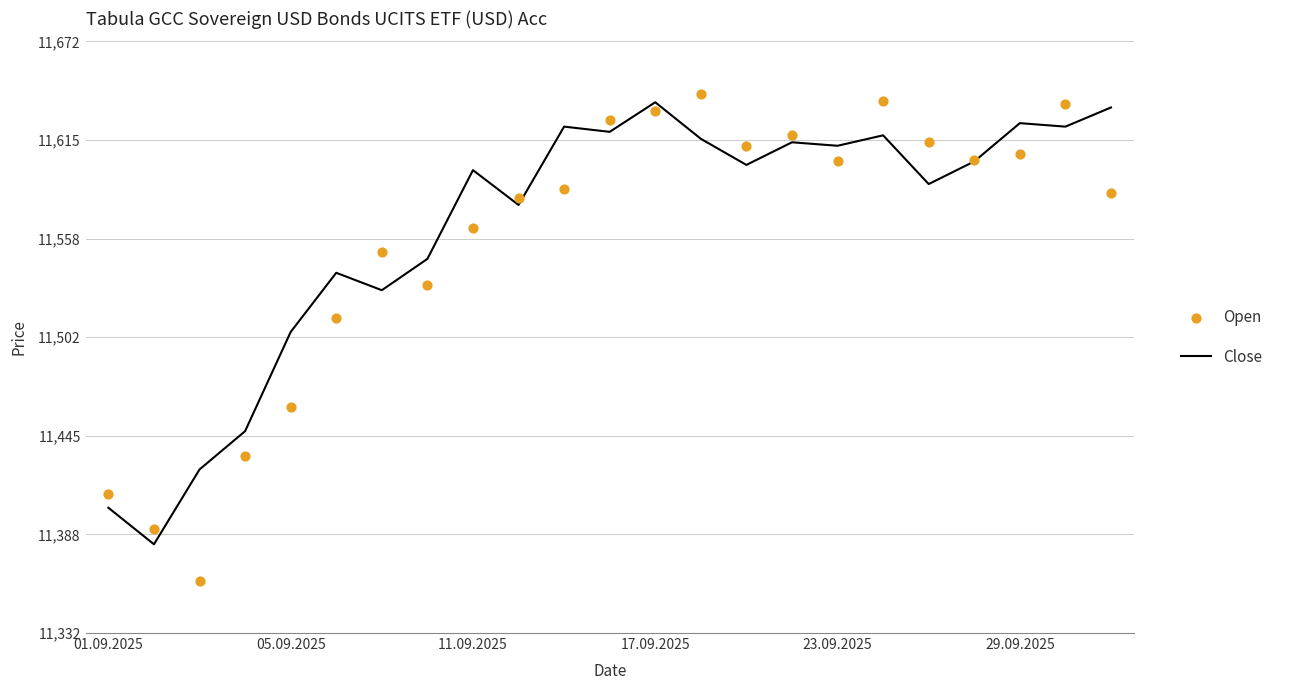

What are all the series names shown in the legend?

Close, Open